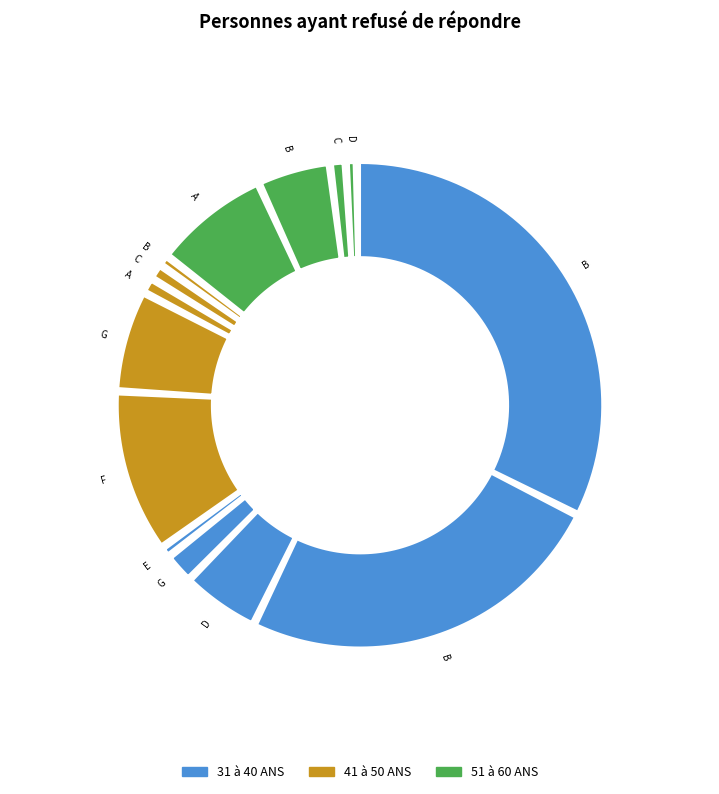

To the nearest percent, what is the combined percentage of G_41-50 and D_51-60?

7%